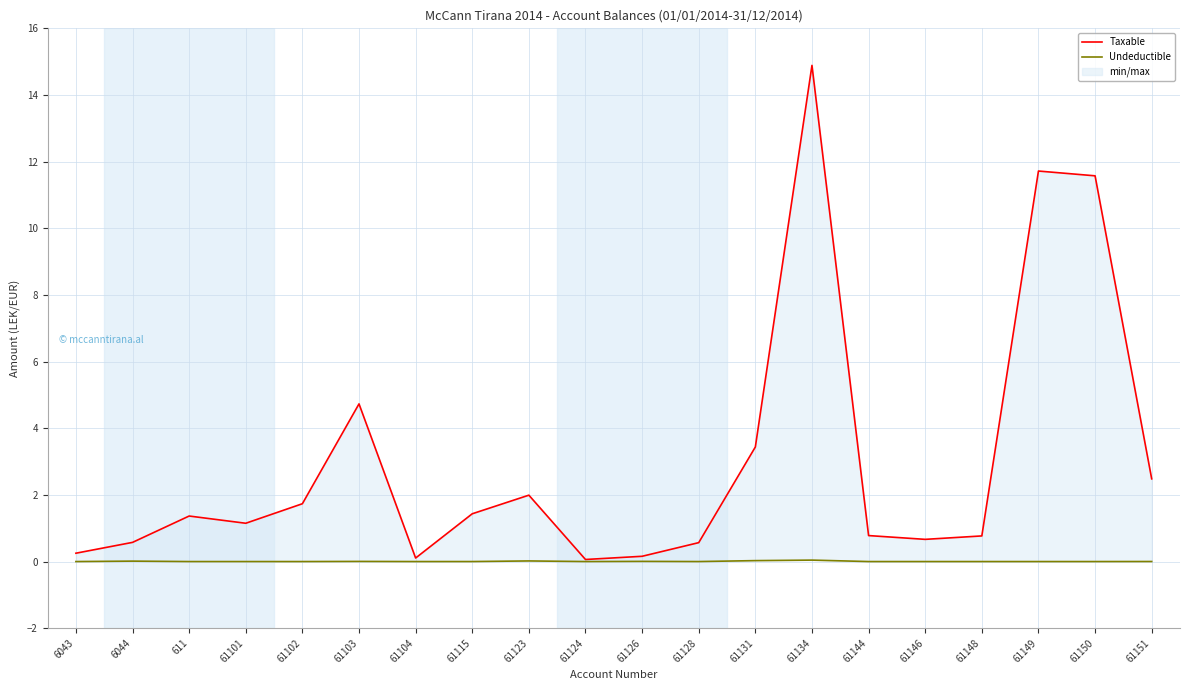

True or false: Undeductible and Taxable cross at least once.

False